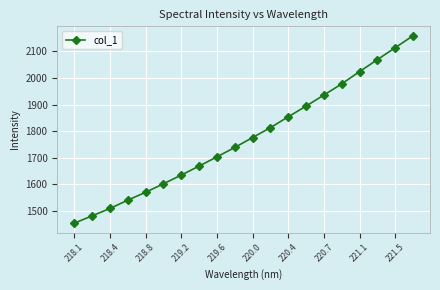

What is the difference between the maximum and minimum values?

705.7